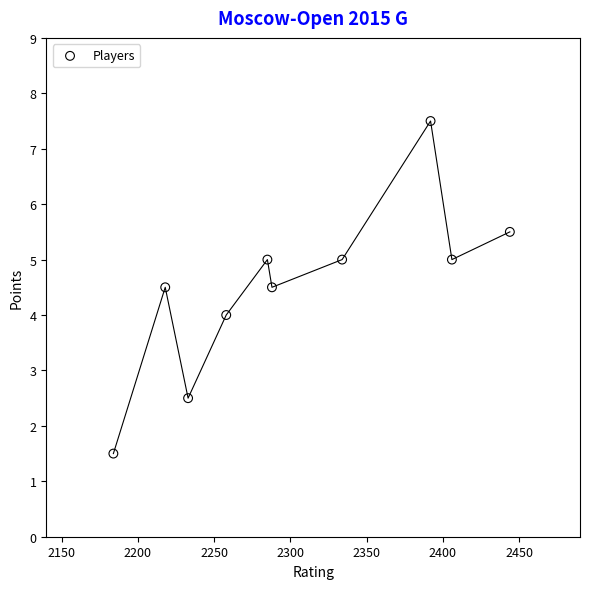

What is the average X value?

2304.2